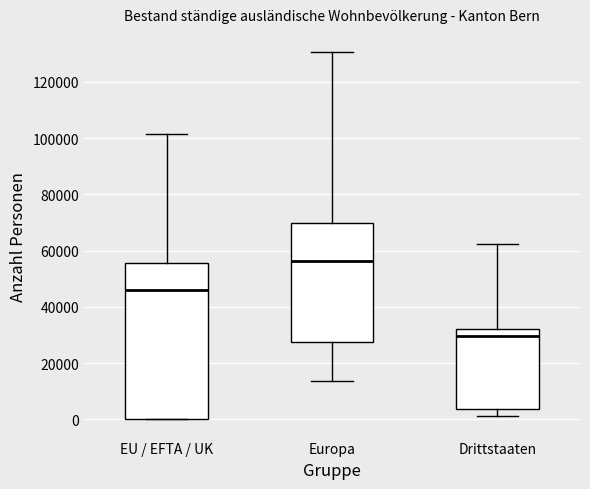

Reading left to right, transcribe this box plot: for each box, give where its median line is, the range the box spans, and where its two whiskers end, as read against the y-axis. The values are not printed on the chart, so give them approximately, as read against the axis.

EU / EFTA / UK: median 46000, box 0 to 56000, whiskers 0 to 102000
Europa: median 56000, box 28000 to 70000, whiskers 14000 to 130000
Drittstaaten: median 30000, box 4000 to 32000, whiskers 2000 to 62000